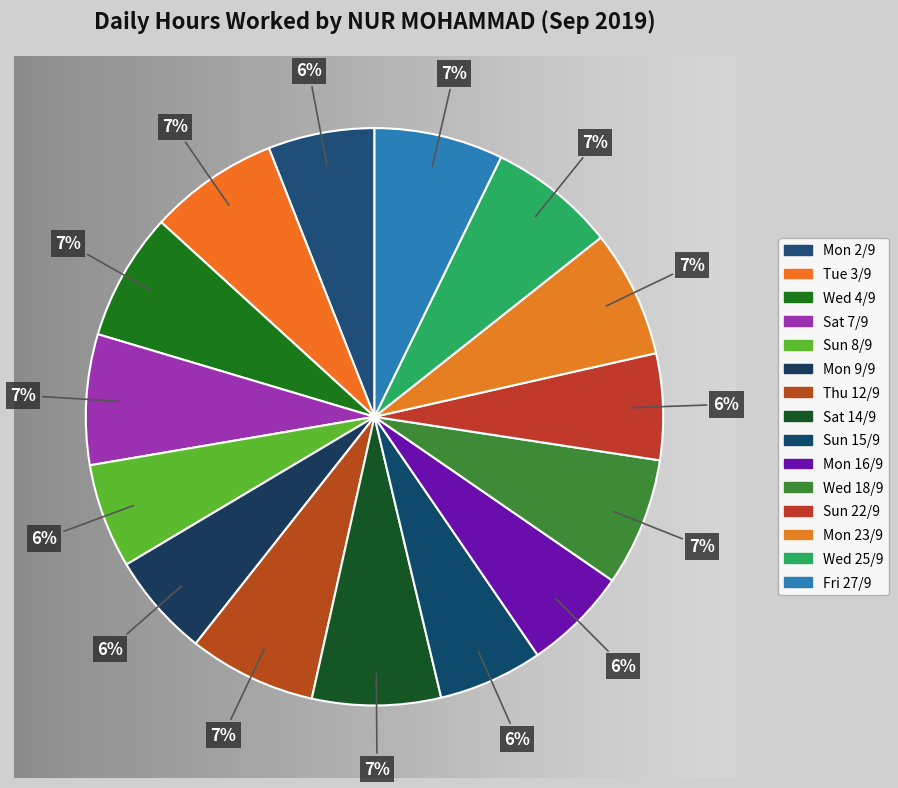

How many slices are in this pie chart?

15